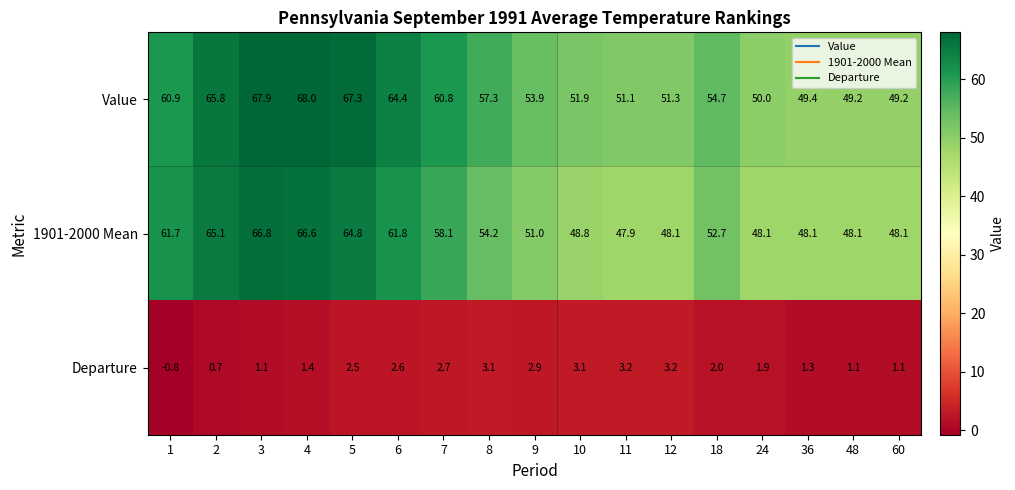

Rank the series by their maximum value, from lowest to highest.

Departure, 1901-2000 Mean, Value